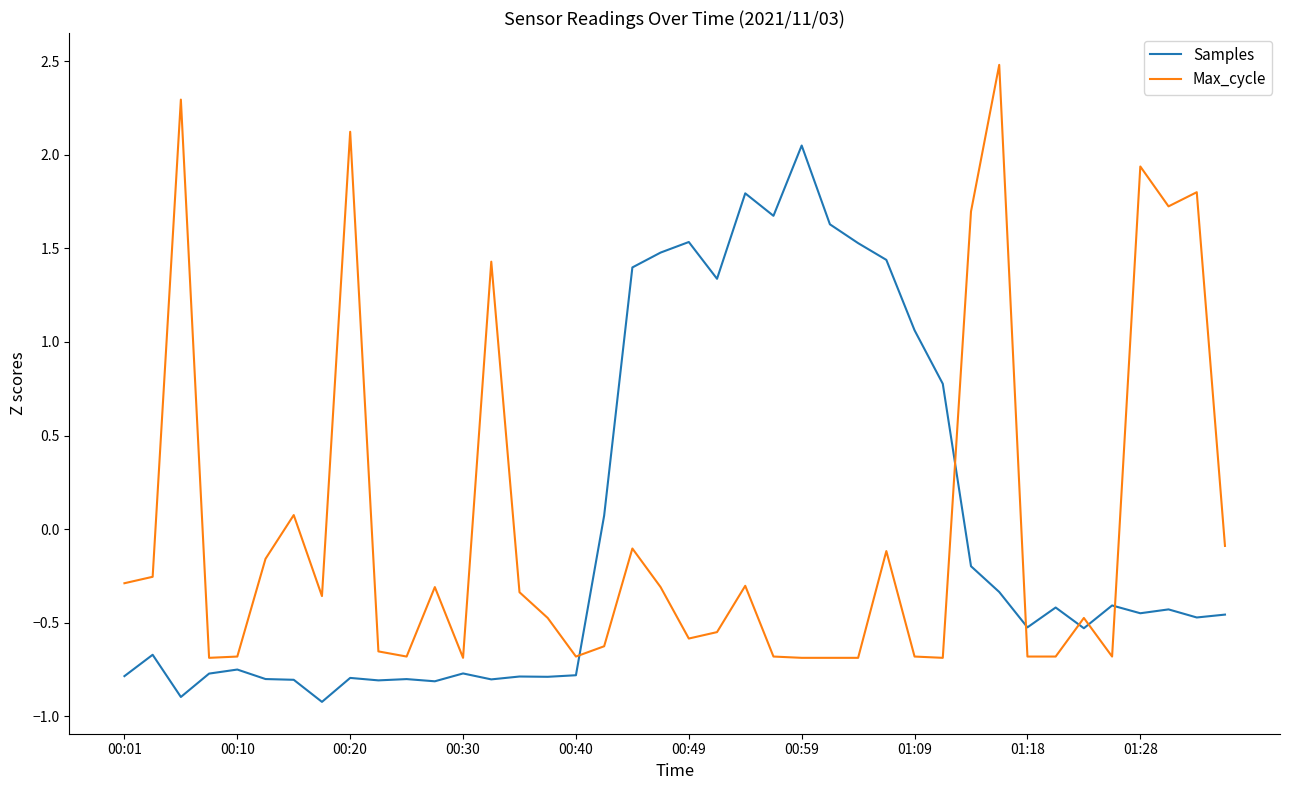

What is the smallest value displayed?

-0.9